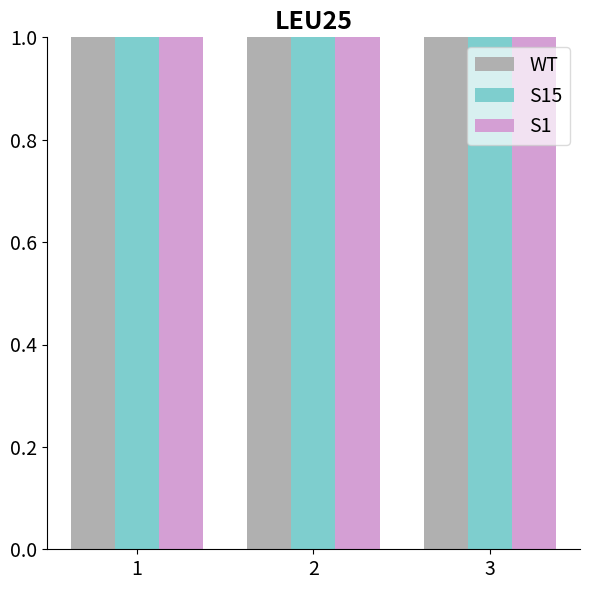

What is the difference between the S1 values at 1 and 3?

2